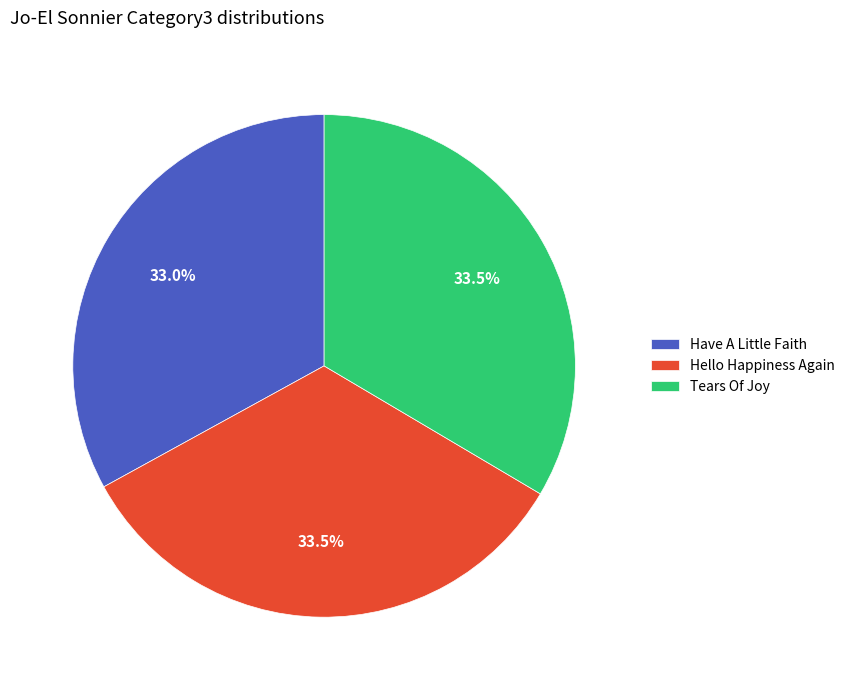

Combined, do Hello Happiness Again and Have A Little Faith account for over 50%?

Yes